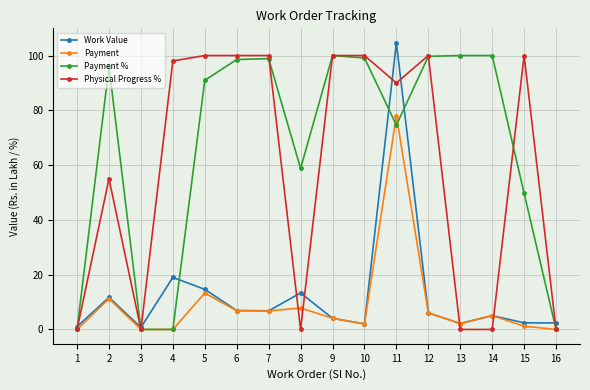

What is the value of the Payment % point at the 6th from the left?

98.5